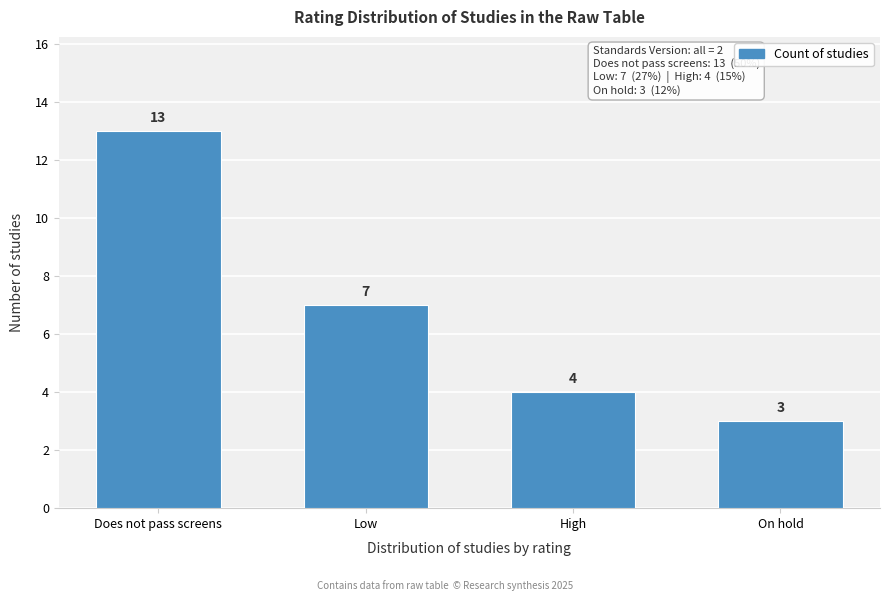

Reading left to right, list all the values displayed in this chart.

13	7	4	3